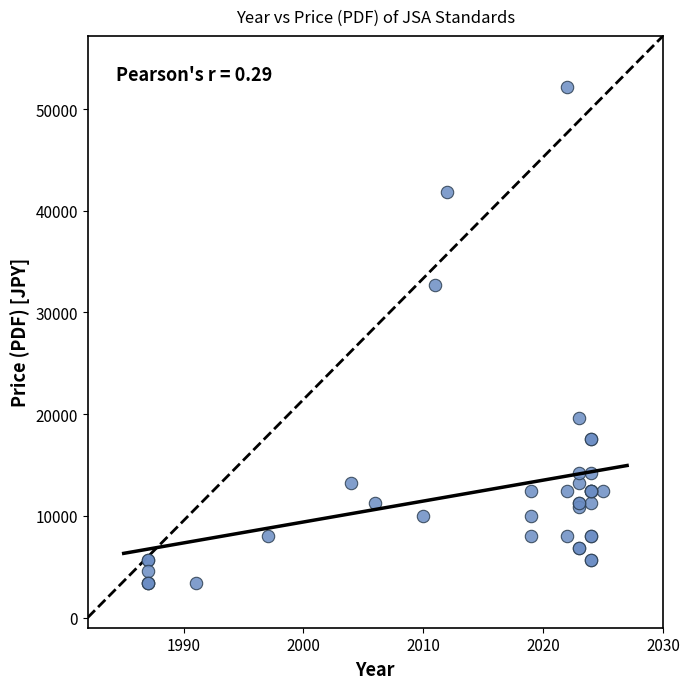

What Y value in the scatter plot is closest to 27800?

32700